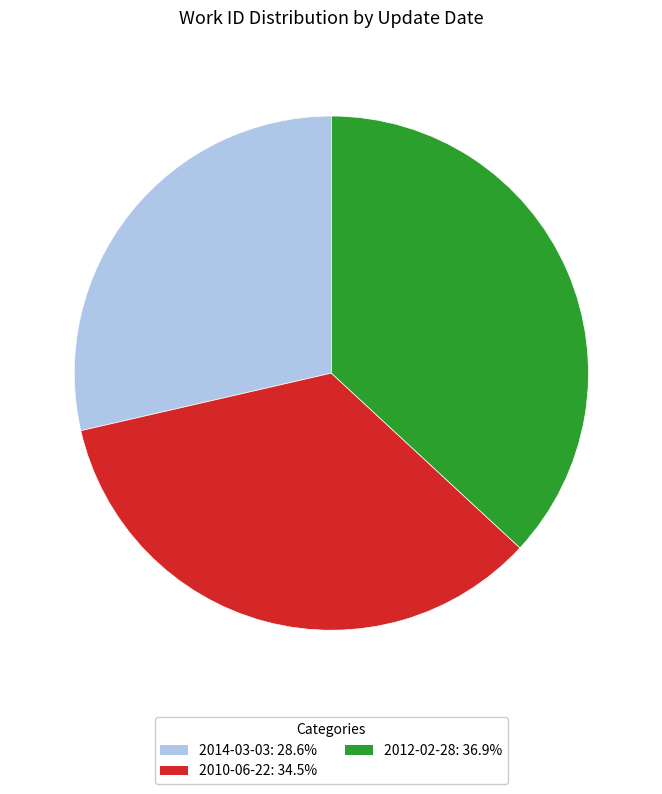

Does any single category account for the majority?

No